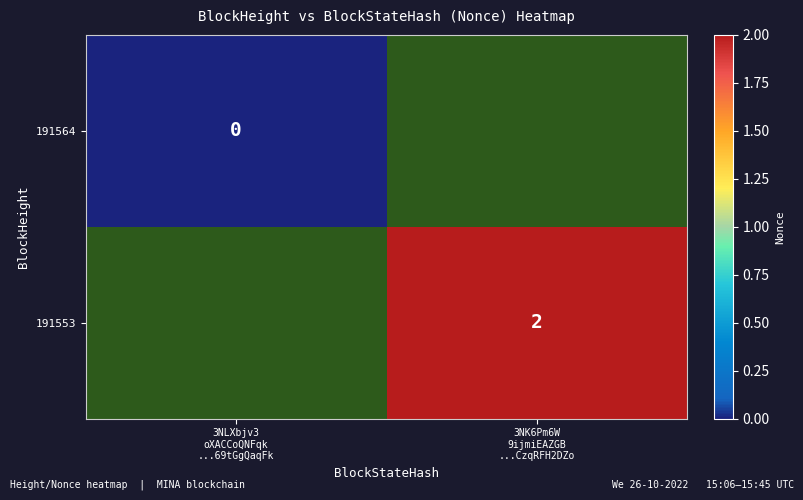

Which series has the largest range (max minus min)?

191564